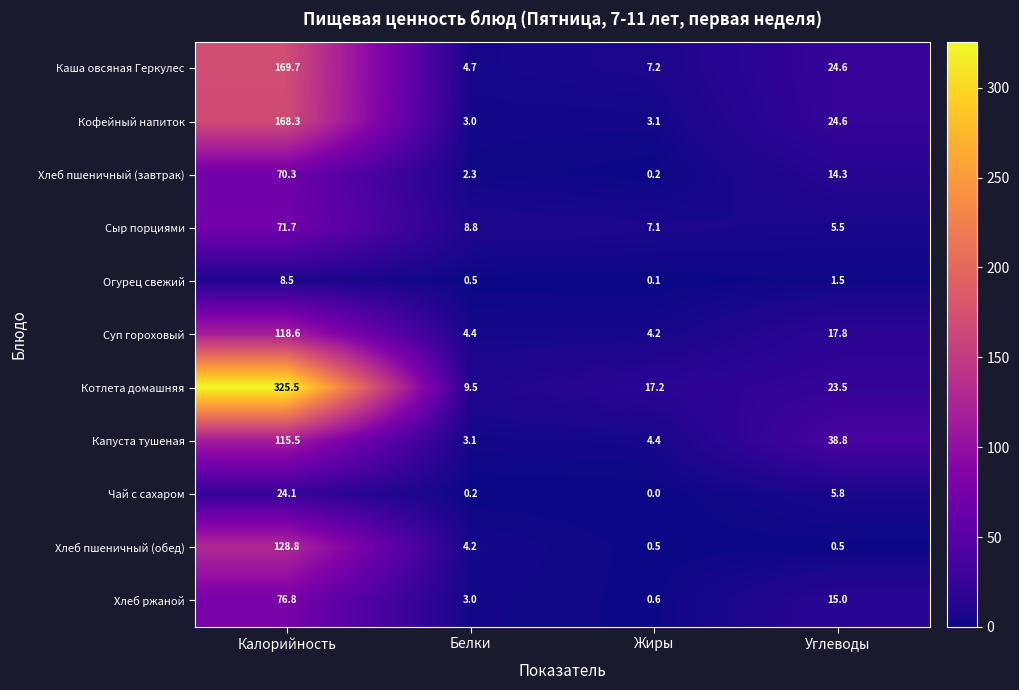

Which series has the widest spread of values?

Котлета домашняя